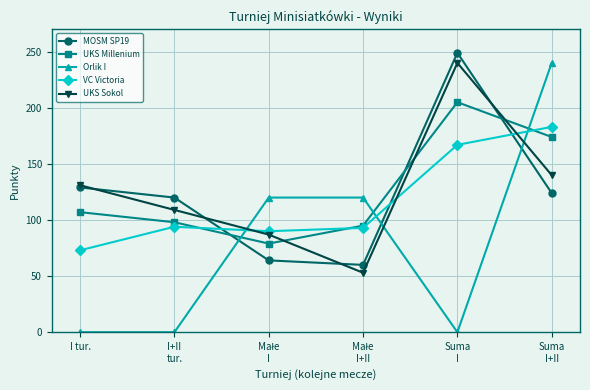

How many intersections are there between UKS Sokol and UKS Millenium?

3